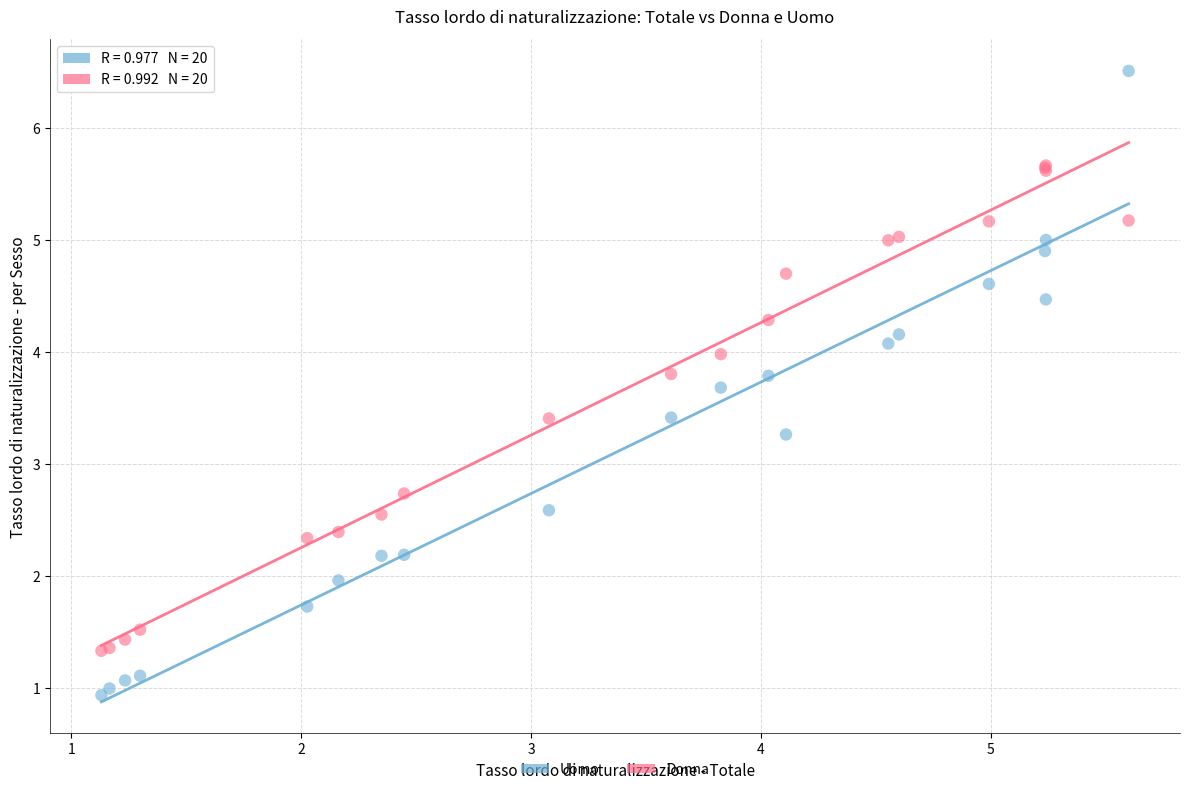

Which series contains the highest Y value?

Uomo